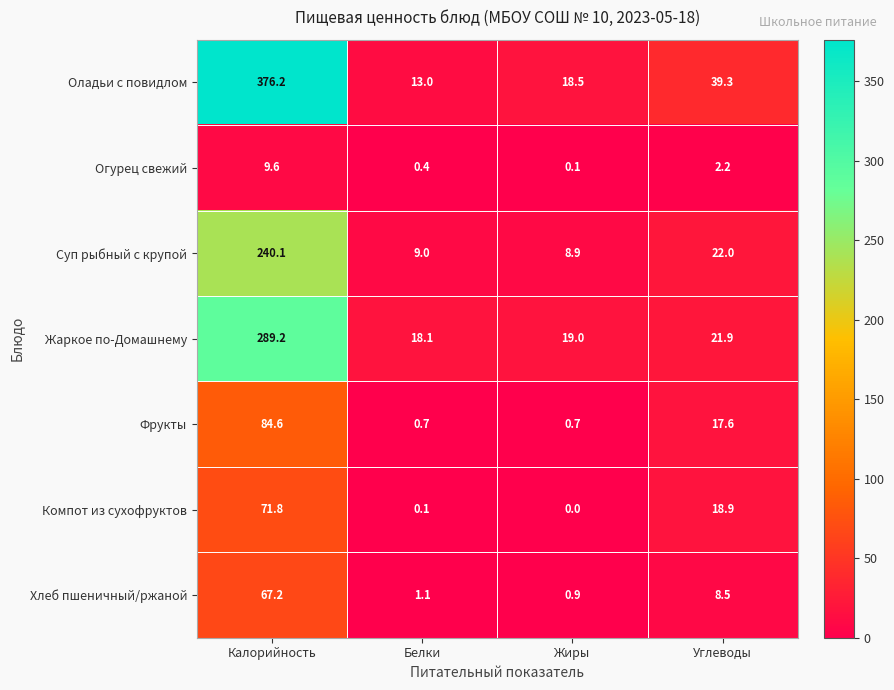

Reading left to right, what are all the values shown in this chart?

Оладьи с повидлом: 376.2	13.0	18.5	39.3
Огурец свежий: 9.6	0.4	0.1	2.2
Суп рыбный с крупой: 240.1	9.0	8.9	22.0
Жаркое по-Домашнему: 289.2	18.1	19.0	21.9
Фрукты: 84.6	0.7	0.7	17.6
Компот из сухофруктов: 71.8	0.1	0.0	18.9
Хлеб пшеничный/ржаной: 67.2	1.1	0.9	8.5